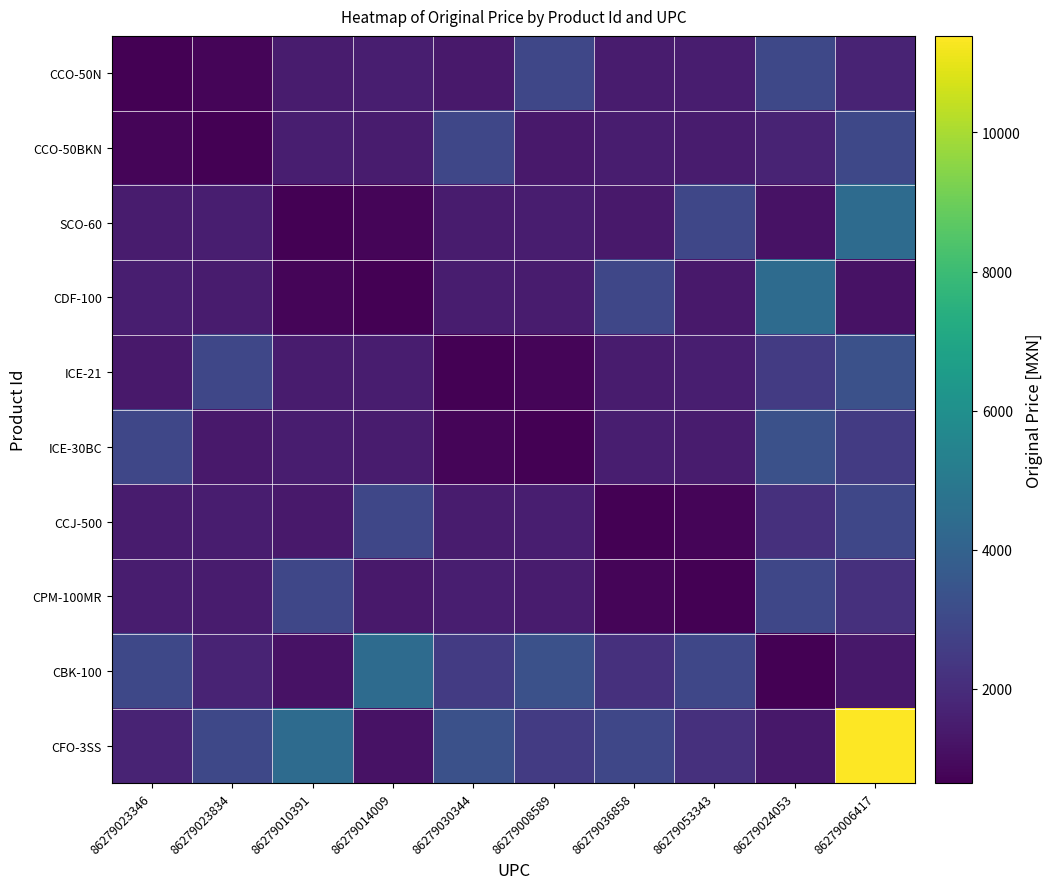

What is the smallest value displayed?

639